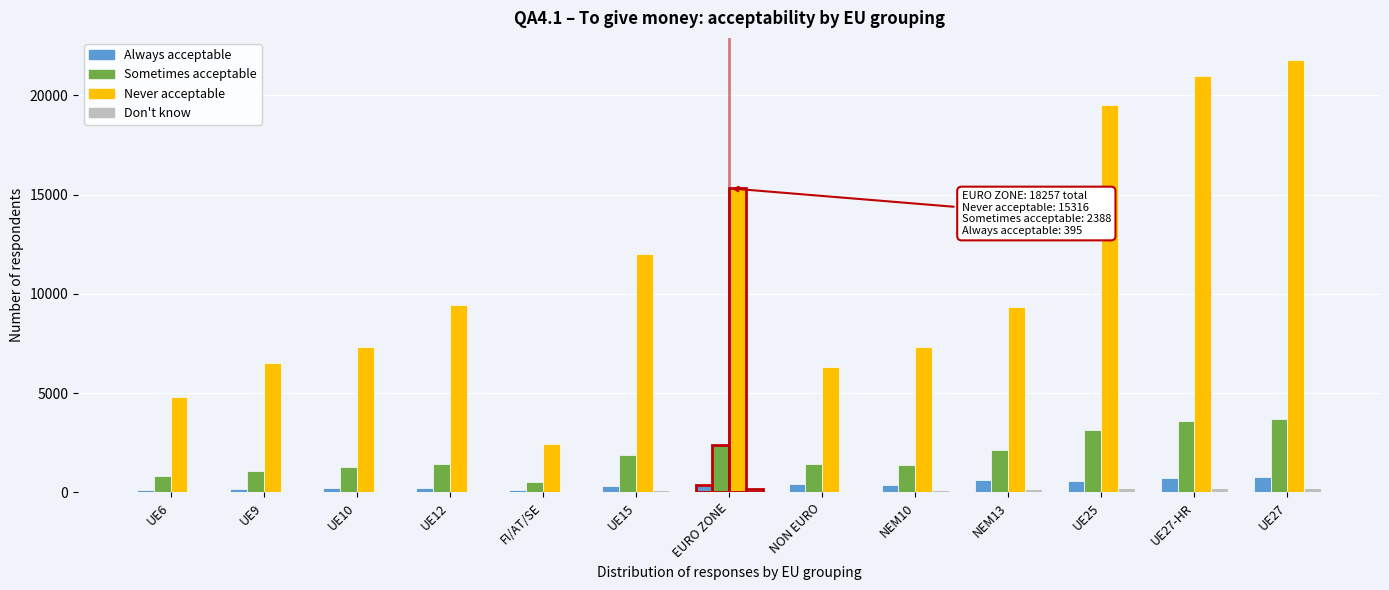

What is the sum of all Never acceptable values?

143135